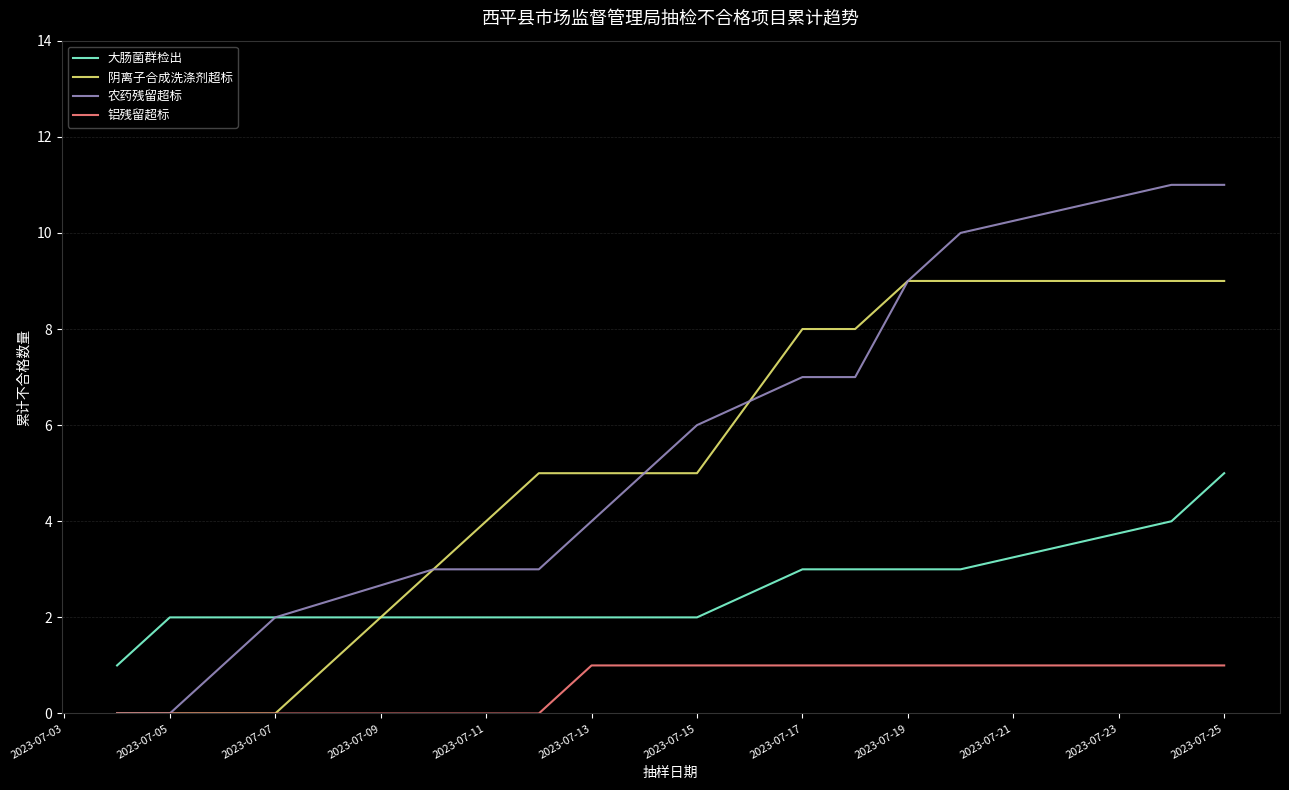

What is the greatest value displayed?

11